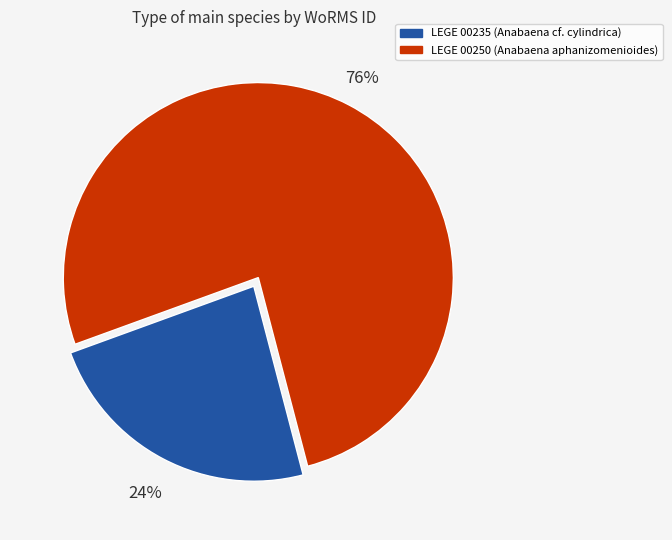

How many slices are in this pie chart?

2